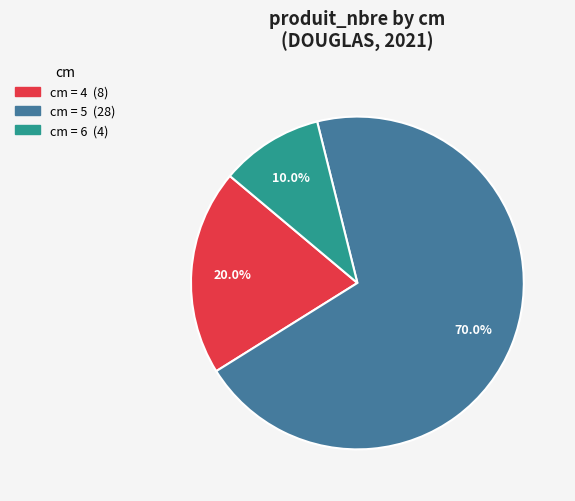

Count the number of slices in the pie.

3